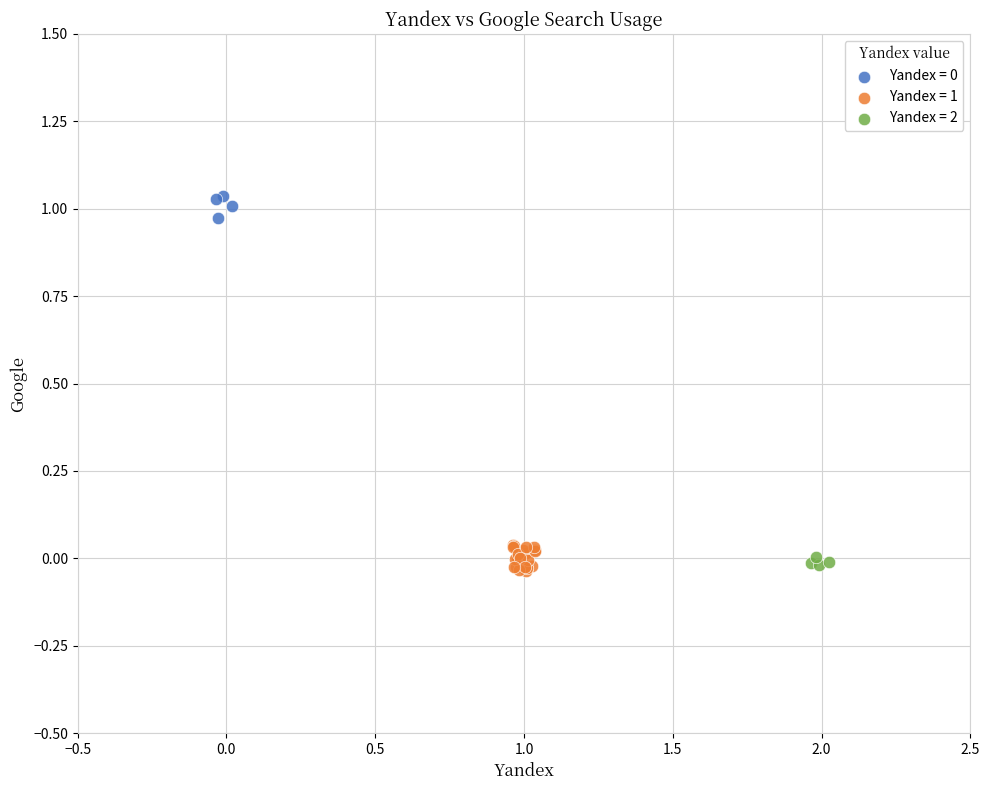

Which series has the widest spread of Y values?

Yandex = 1